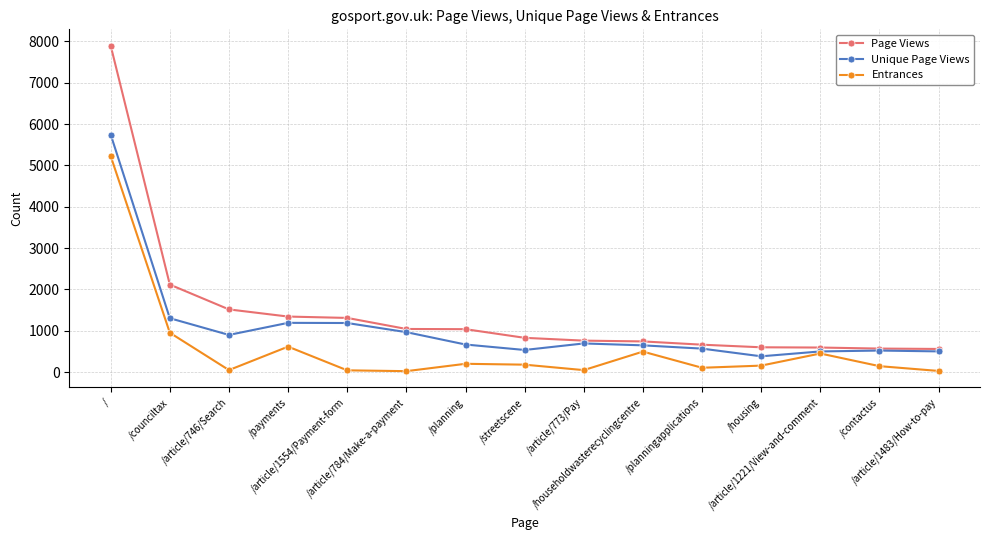

What is the maximum value for Unique Page Views?

5746